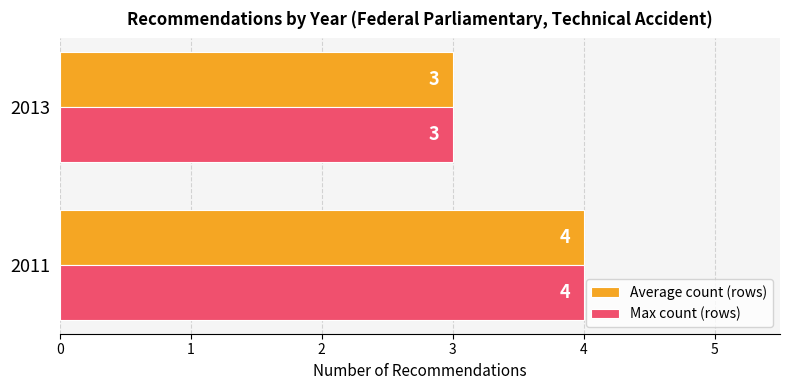

The value of Max count (rows) at 2013 is 3. True or false?

True